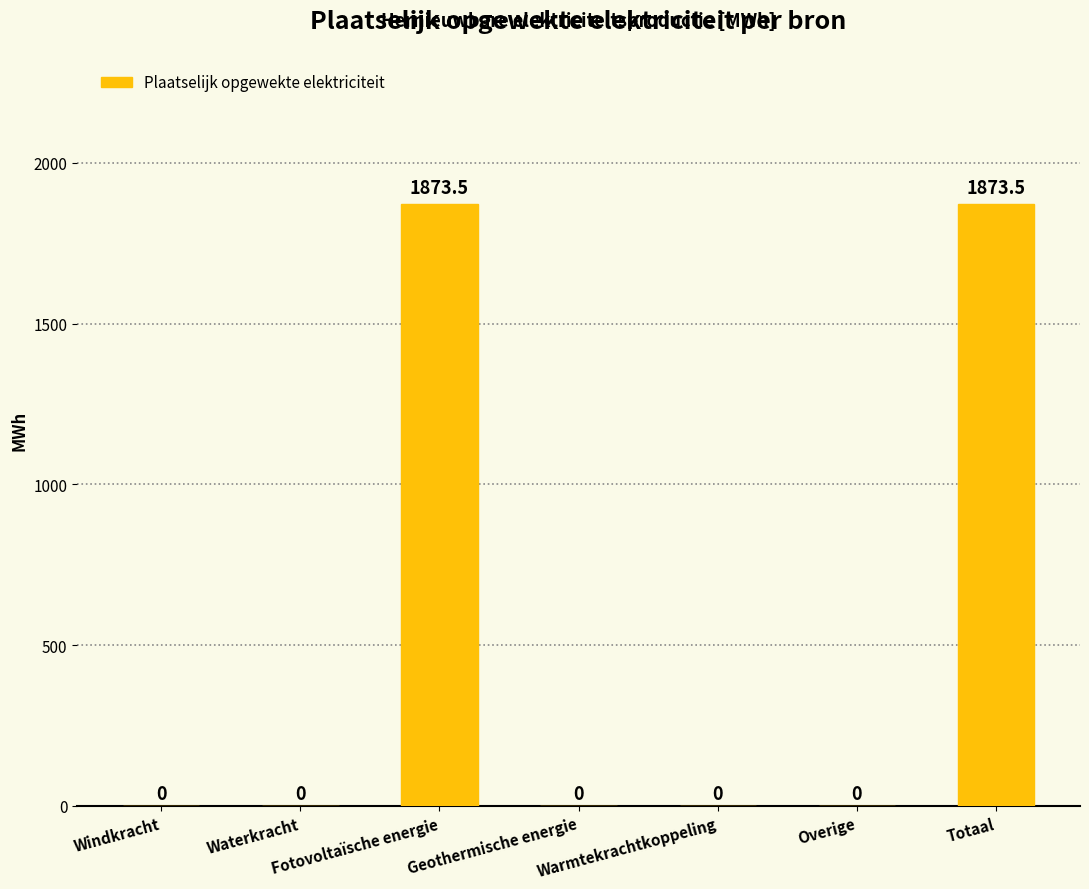

The value at Geothermische energie is 0.0. True or false?

True